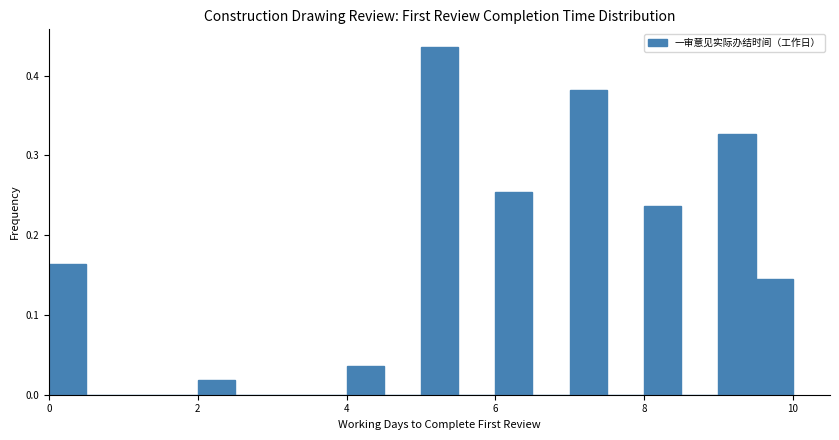

Read against the x-axis, roughly where is the centre of the tallest bar?

5.2